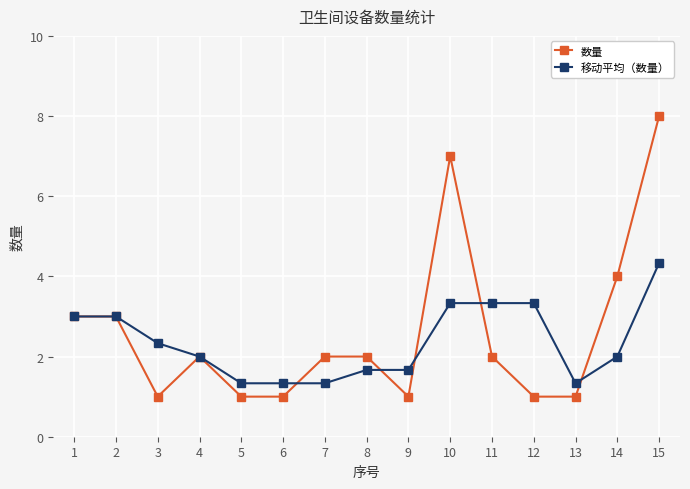

Does the chart have visible grid lines?

Yes